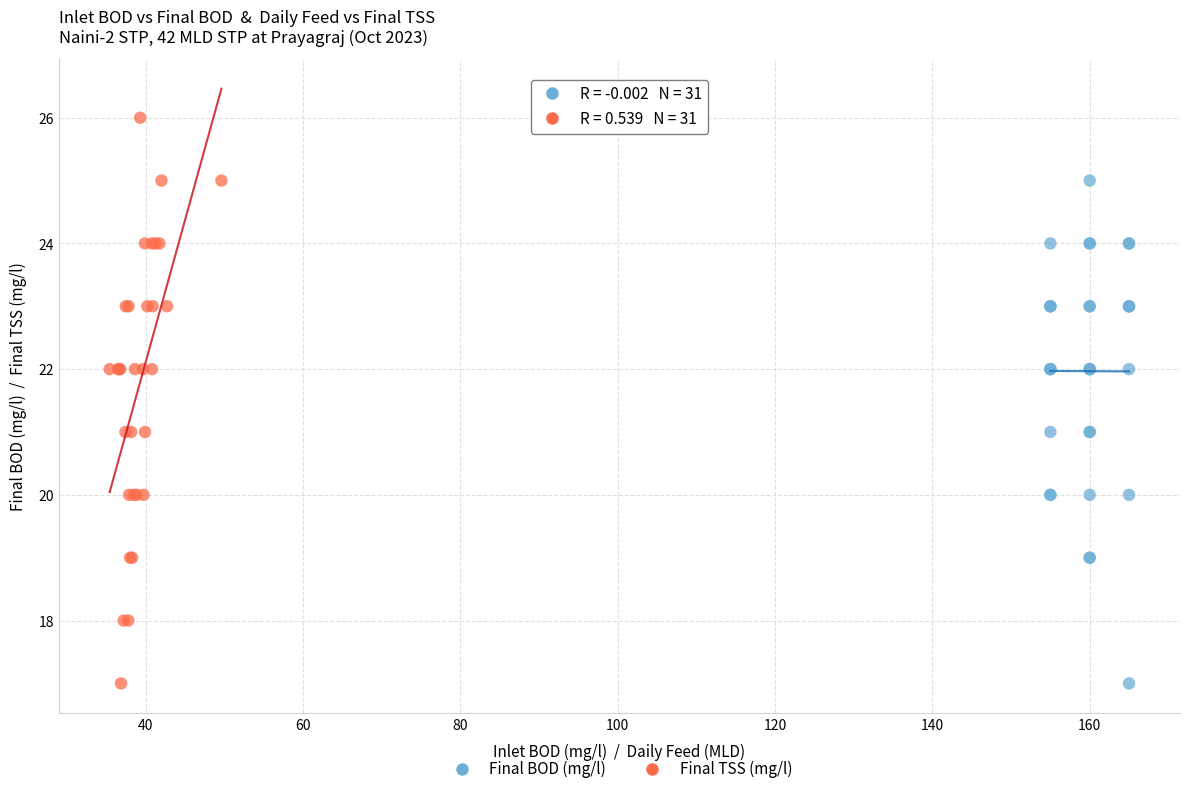

Which series reaches the maximum Y coordinate?

Final TSS (mg/l)